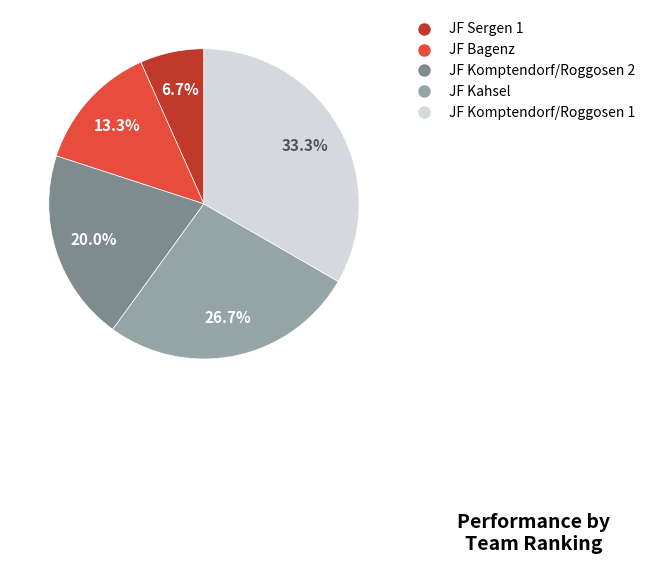

Is it true that JF Komptendorf/Roggosen 2 is 20% of the pie?

True